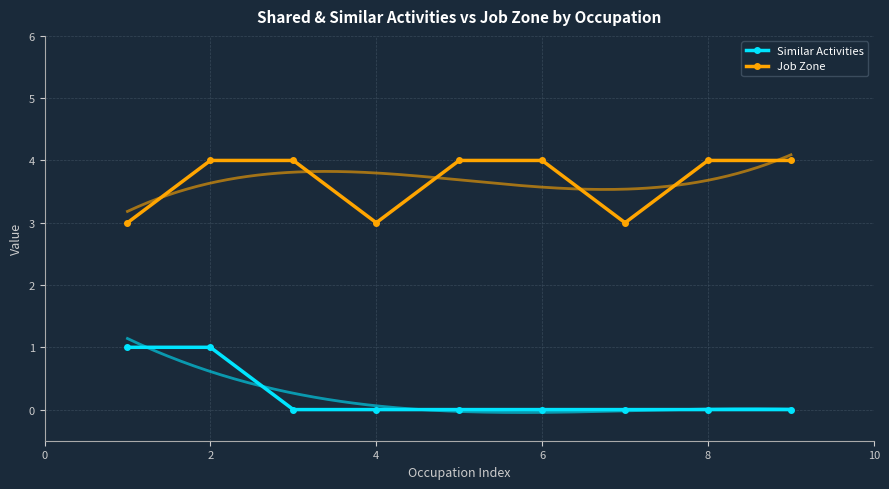

Reading left to right, extract all data points from this chart.

Similar Activities: 1	1	0	0	0	0	0	0	0
Job Zone: 3	4	4	3	4	4	3	4	4